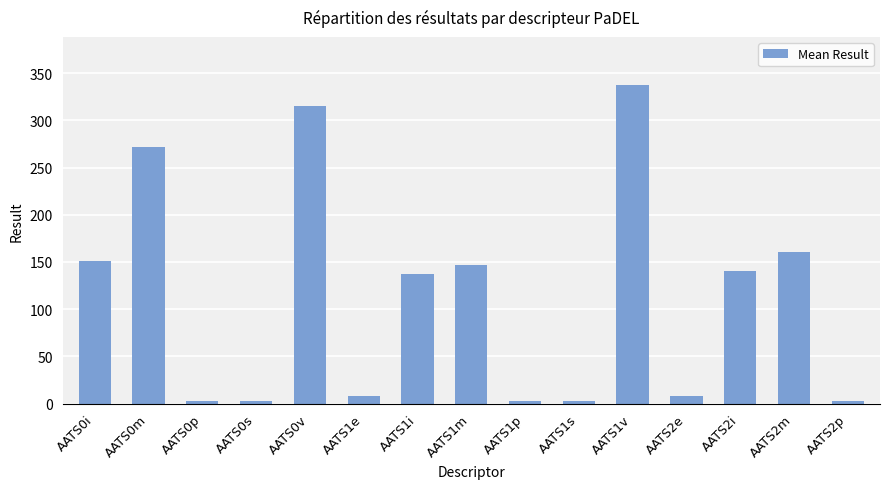

What is the label of the 11th bar from the right?

AATS0v